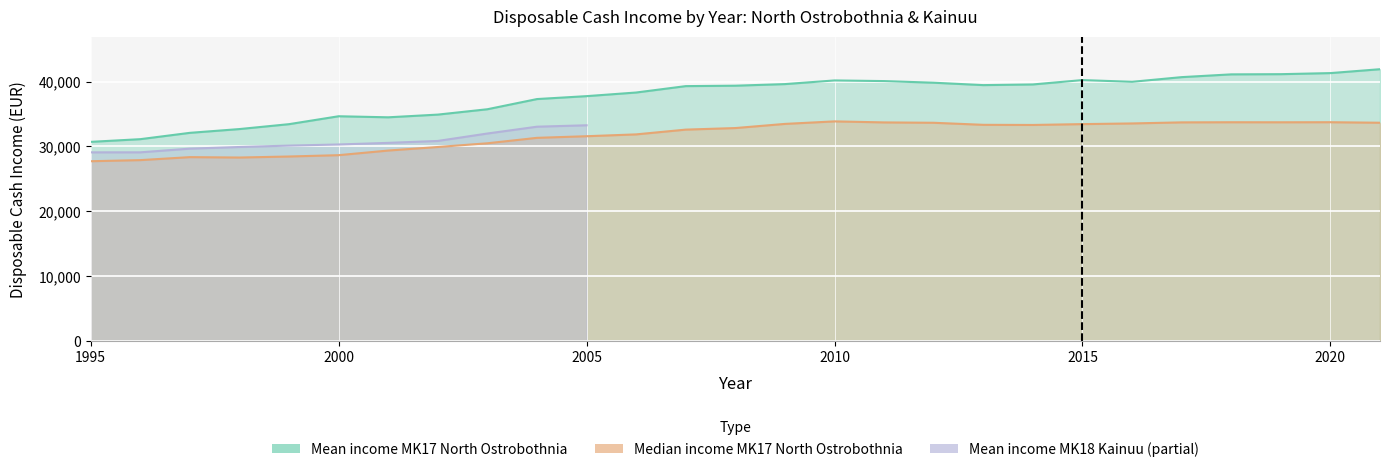

True or false: Disposable cash income median (MK17) has a value of 7176 at 2007.

False